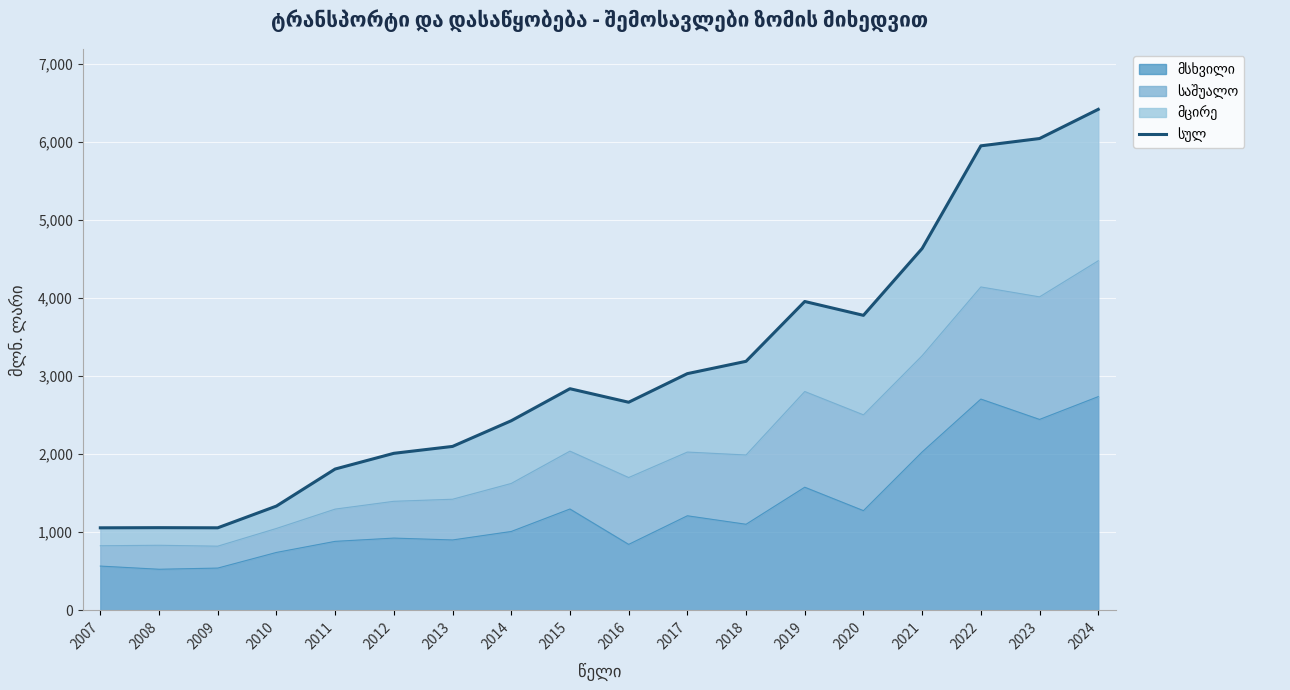

Rank the categories by value from highest to lowest.

2024, 2023, 2022, 2021, 2019, 2020, 2018, 2017, 2015, 2016, 2014, 2013, 2012, 2011, 2010, 2008, 2009, 2007